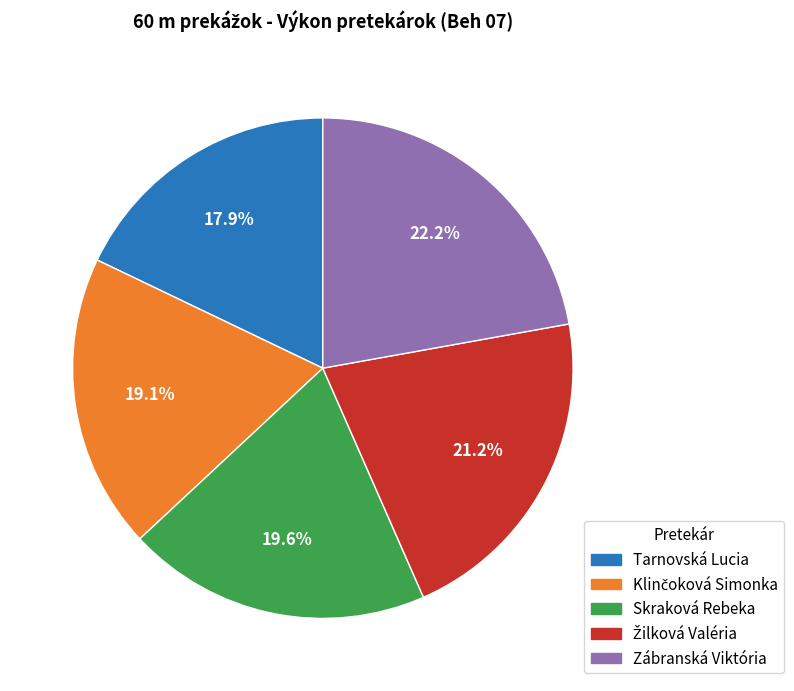

The Zábranská Viktória slice represents 22% of the pie. True or false?

True